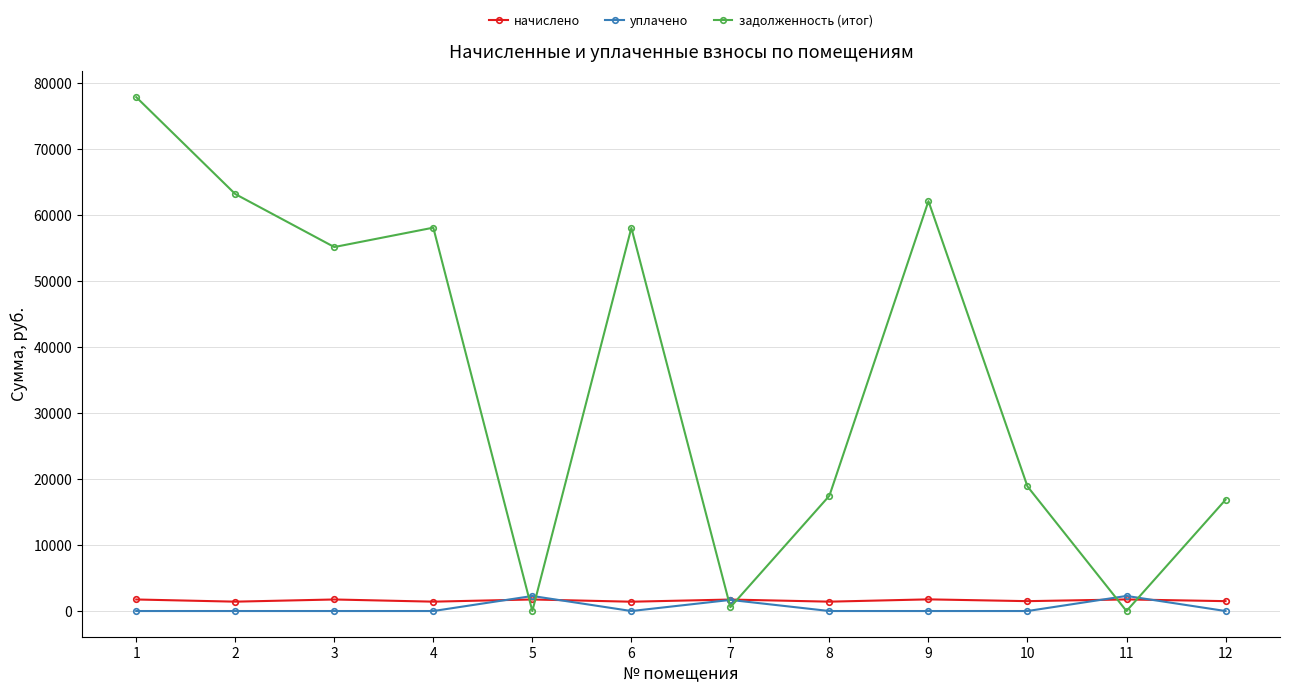

How many lines are shown in the chart?

3